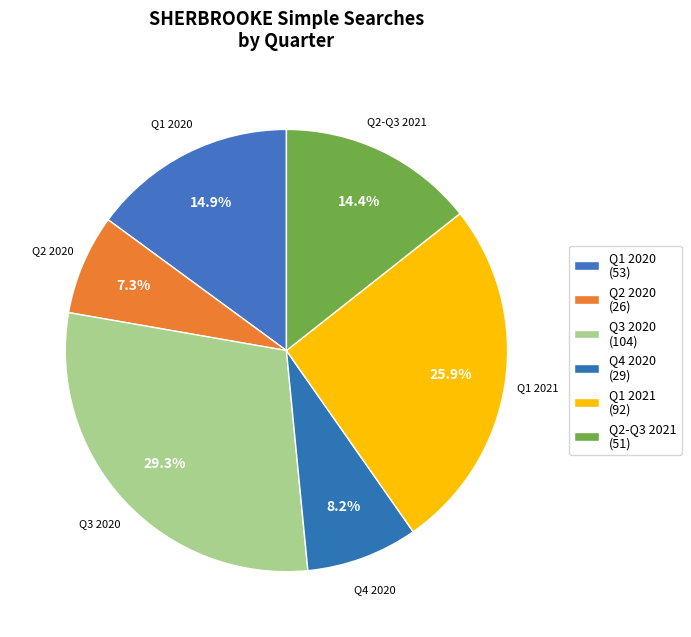

Is there a majority slice in this chart?

No